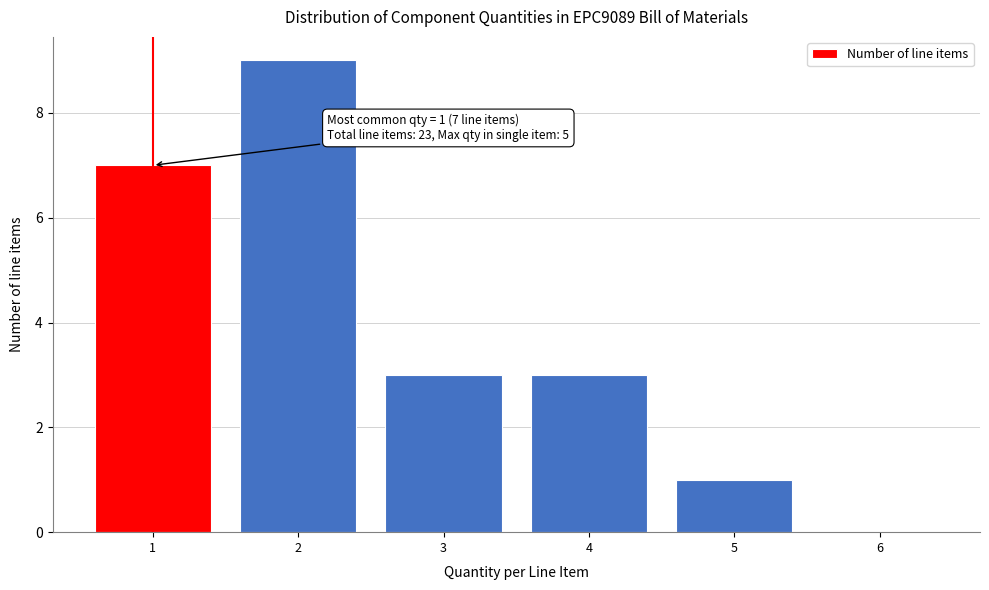

Reading left to right, list all the values displayed in this chart.

1=7	2=9	3=3	4=3	5=1	6=0